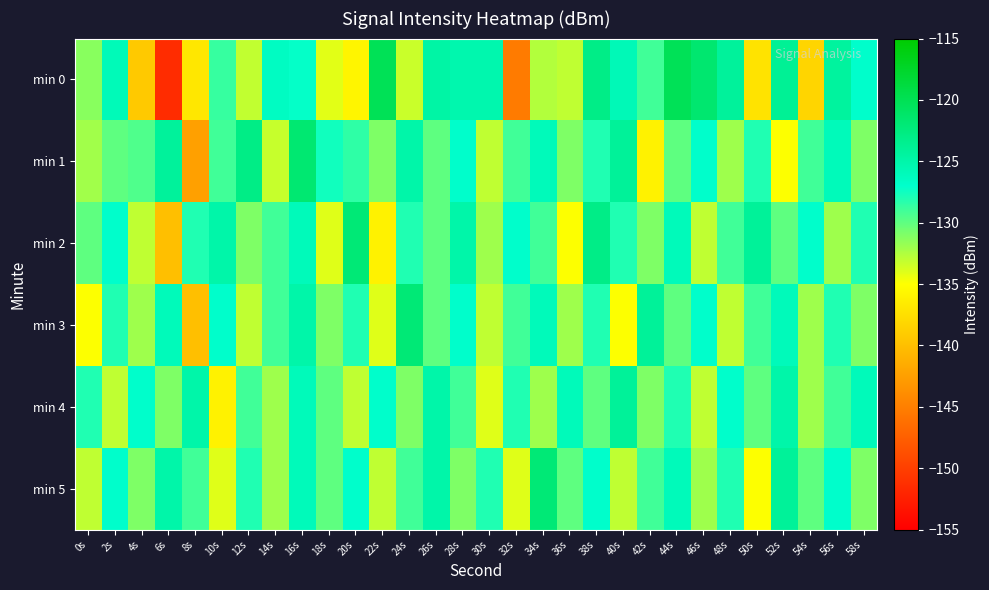

Which series changed the most between 6s and 22s?

min 0